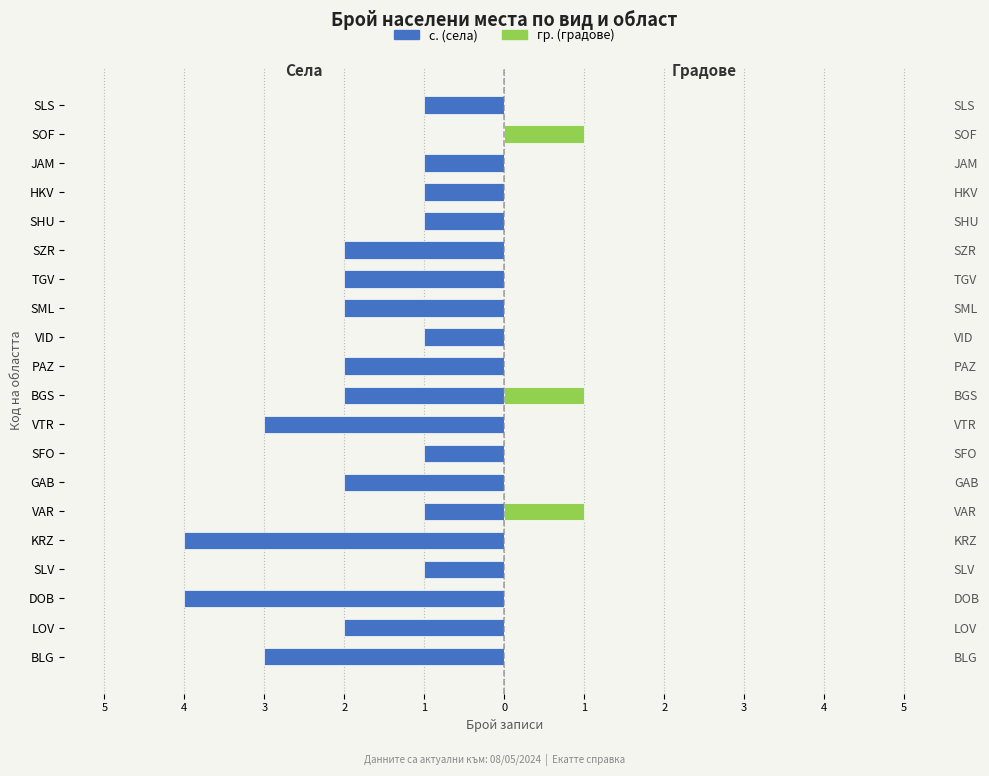

How many bars are there in total?

40